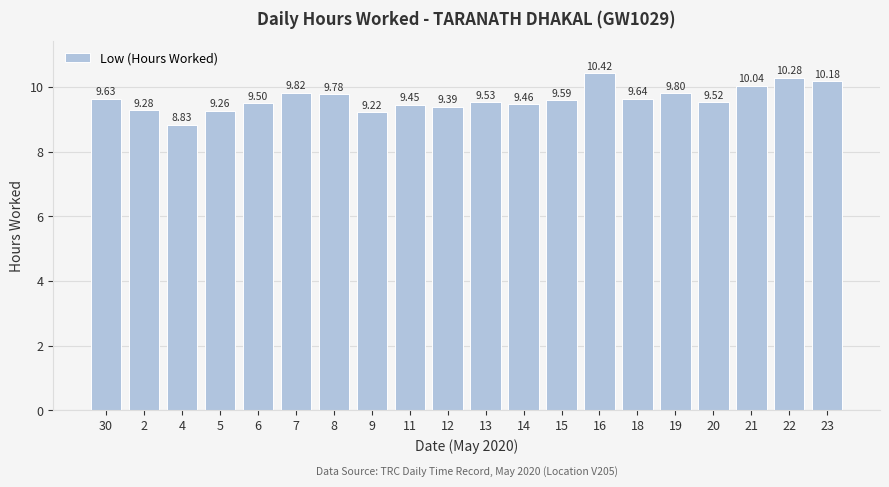

What is the label of the 1st bar from the left?

30